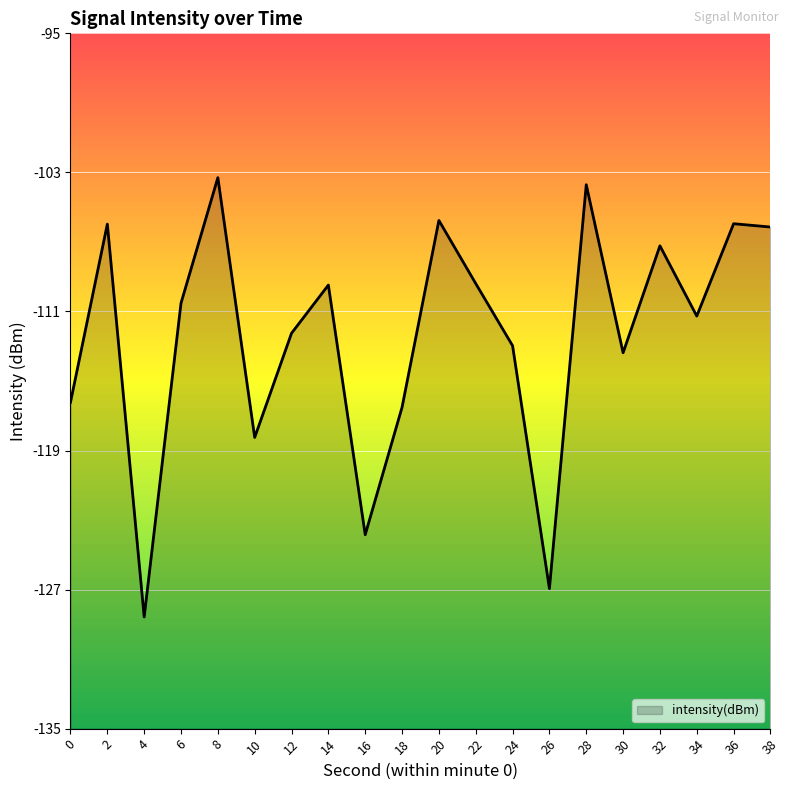

What is the sum of all values?

-2247.7